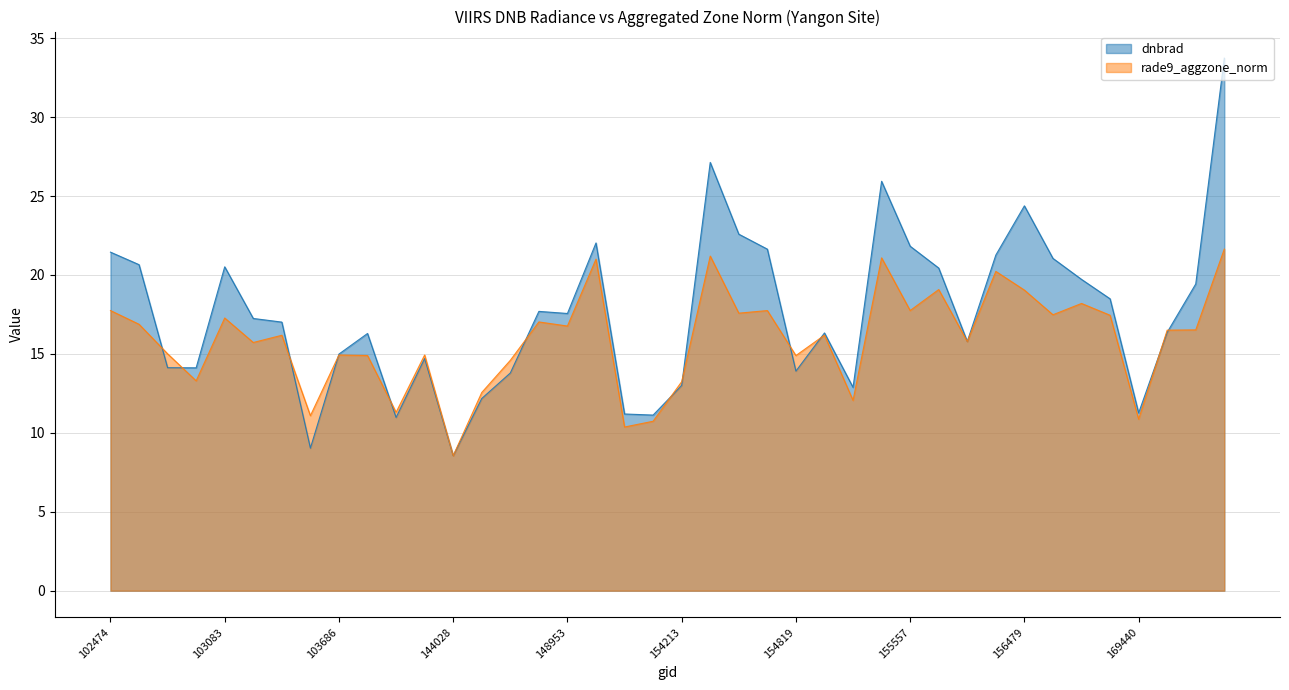

How many data points in dnbrad are above 17?

21